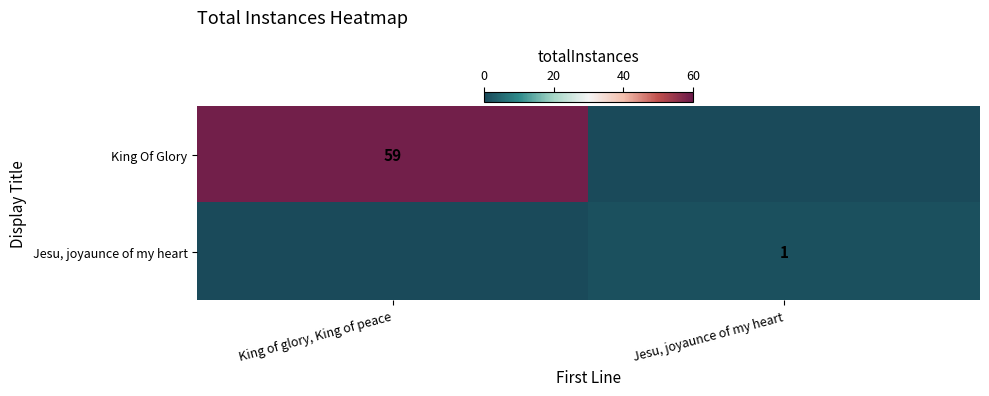

Is the value of King Of Glory at King of glory, King of peace greater than the value of Jesu, joyaunce of my heart at Jesu, joyaunce of my heart?

Yes